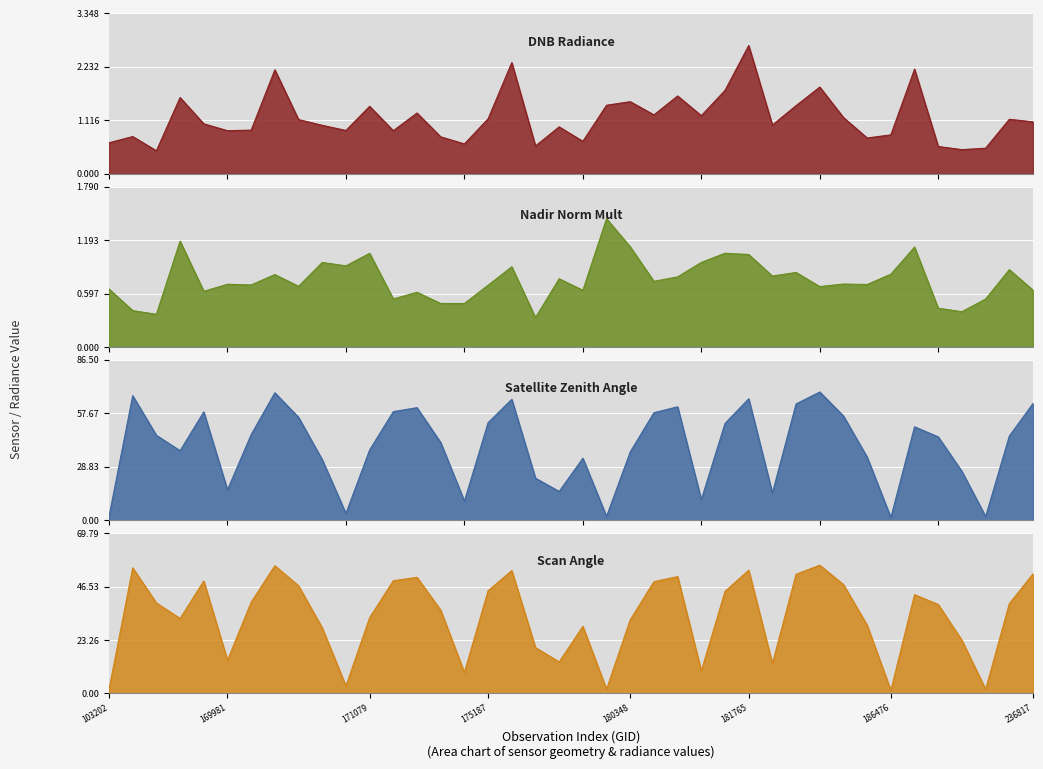

Read the rade9_mult_nadir_norm value at 175772.

0.3